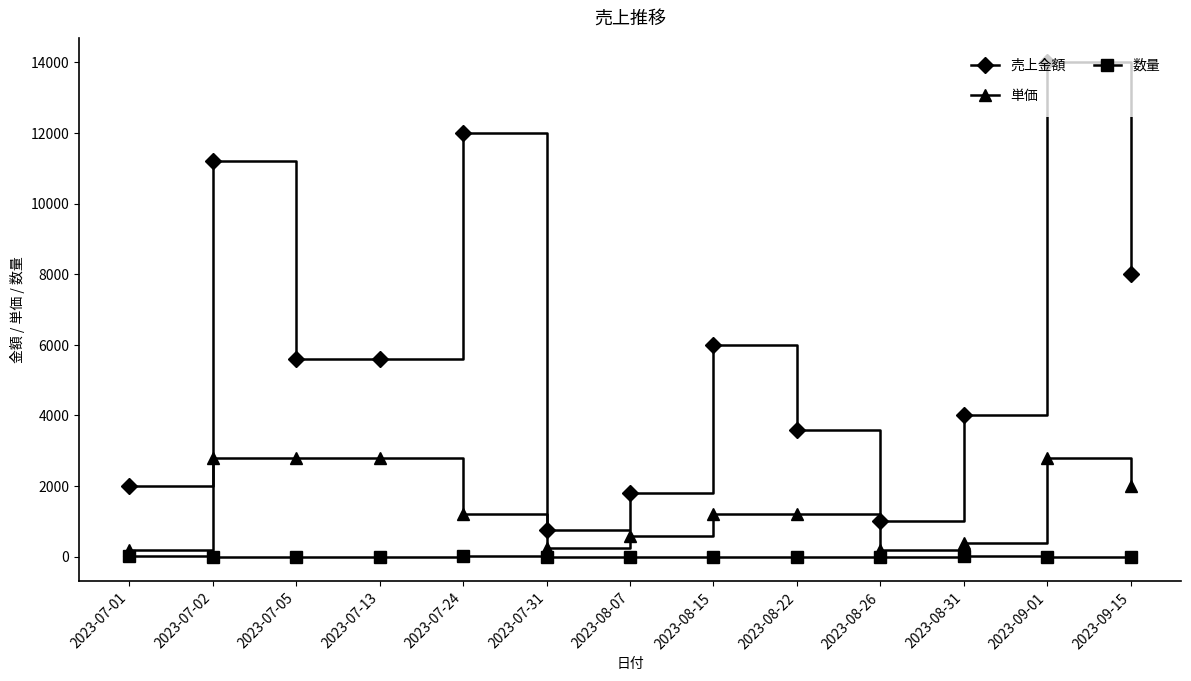

True or false: 売上金額 and 数量 cross at least once.

False